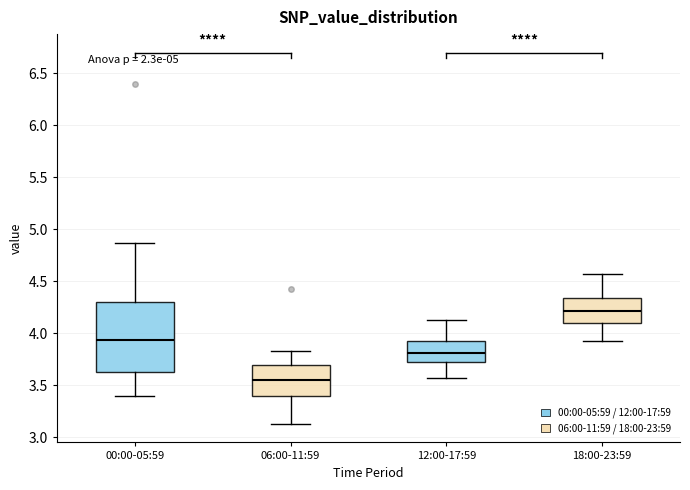

Reading left to right, transcribe this box plot: for each box, give where its median line is, the range the box spans, and where its two whiskers end, as read against the y-axis. The values are not printed on the chart, so give them approximately, as read against the axis.

00:00-05:59: median 3.95, box 3.65 to 4.30, whiskers 3.40 to 4.85
06:00-11:59: median 3.55, box 3.40 to 3.70, whiskers 3.15 to 3.85
12:00-17:59: median 3.80, box 3.70 to 3.95, whiskers 3.55 to 4.15
18:00-23:59: median 4.20, box 4.10 to 4.35, whiskers 3.95 to 4.55